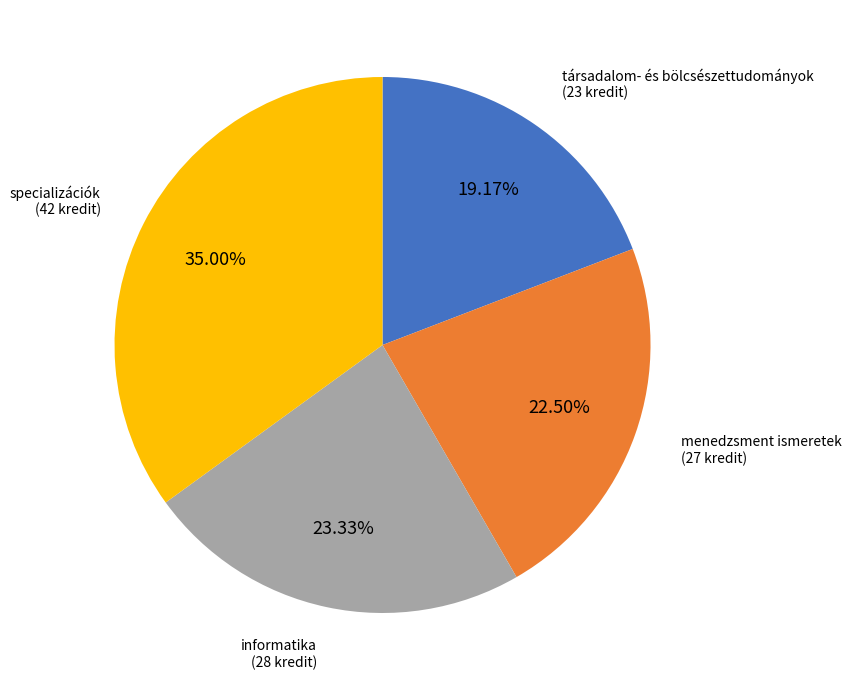

Is there any slice that represents more than half of the pie?

No